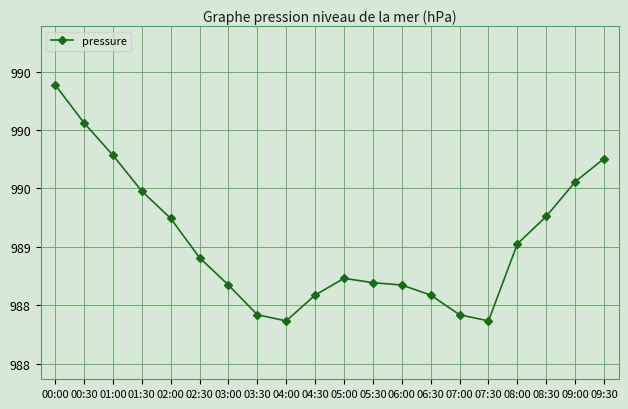

Does the chart have visible grid lines?

Yes